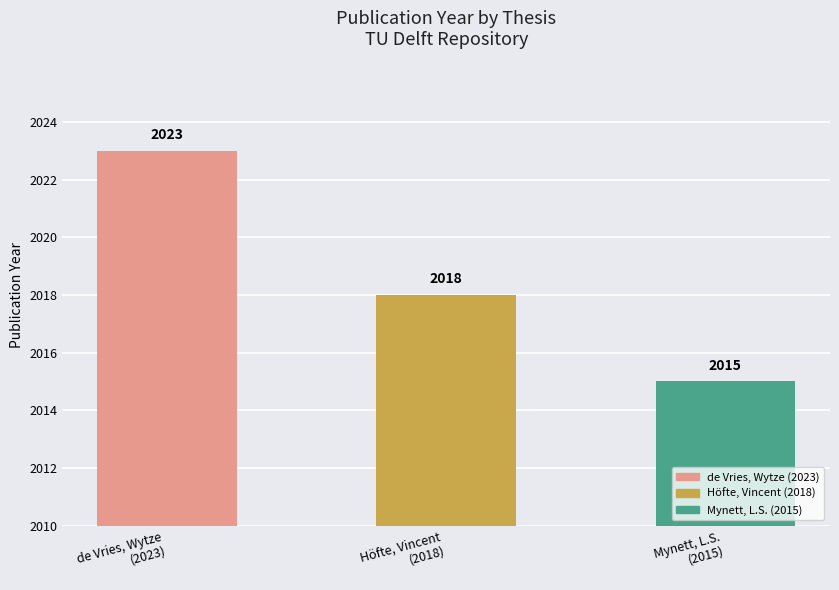

Reading left to right, extract all data points from this chart.

Feasibility Study & Embodiment Design=2023	Energy-flat housing=2018	Building Technology for climate change=2015